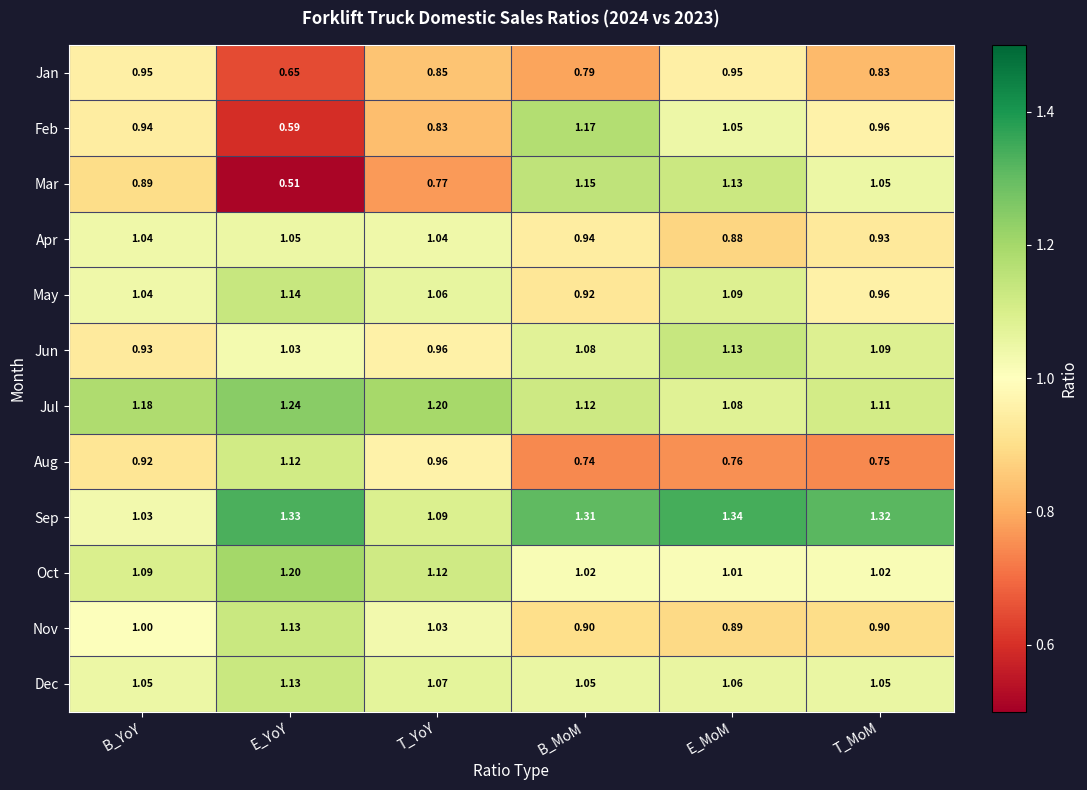

At which label does Mar reach its peak?

B_MoM